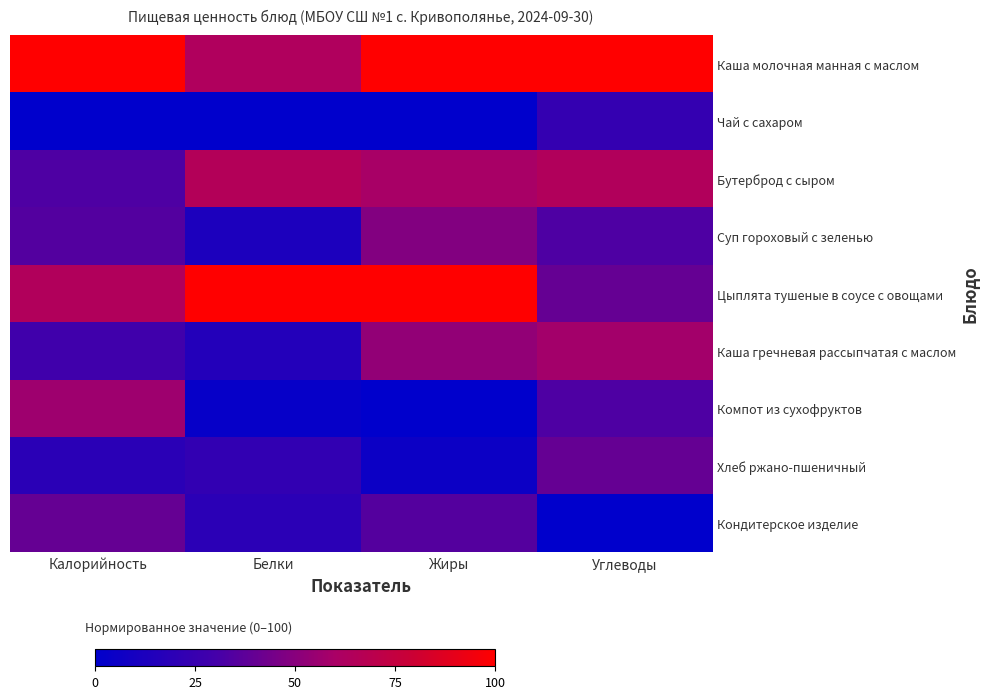

True or false: Компот из сухофруктов has a value of -25.1 at Жиры.

False